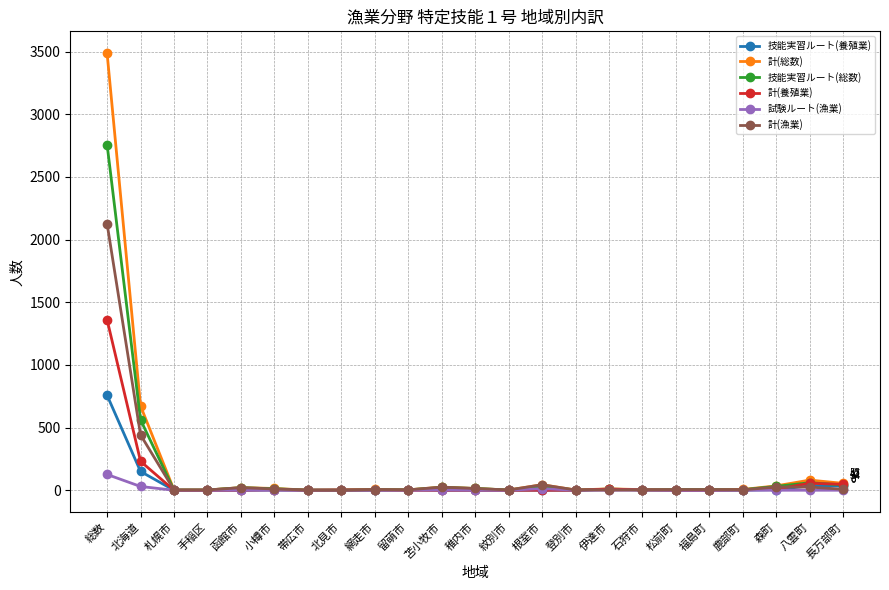

The value of 計(養殖業) at 根室市 is 684. True or false?

False